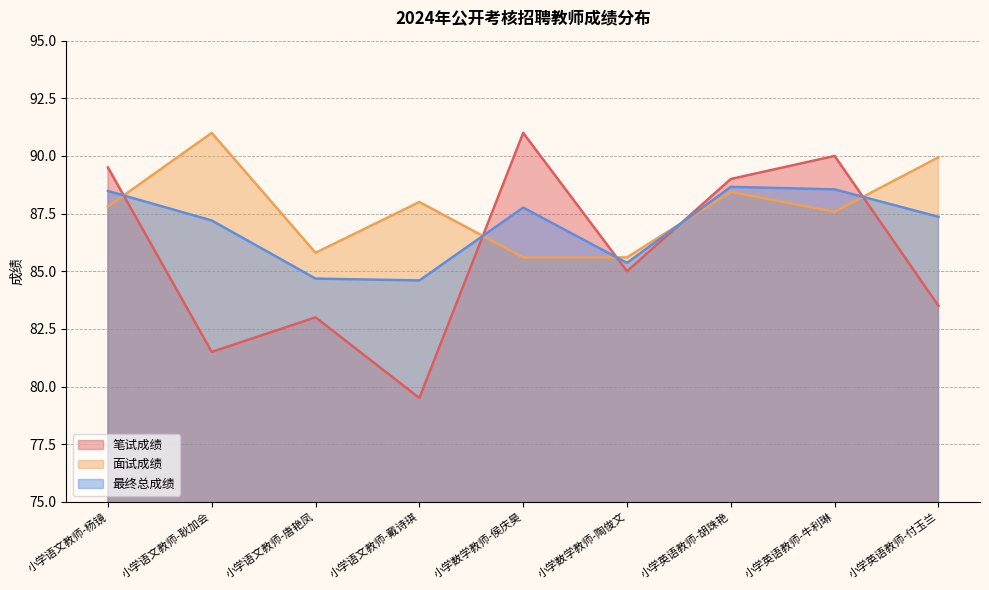

At which label is 最终总成绩 closest to 86?

小学数学教师-陶俊文